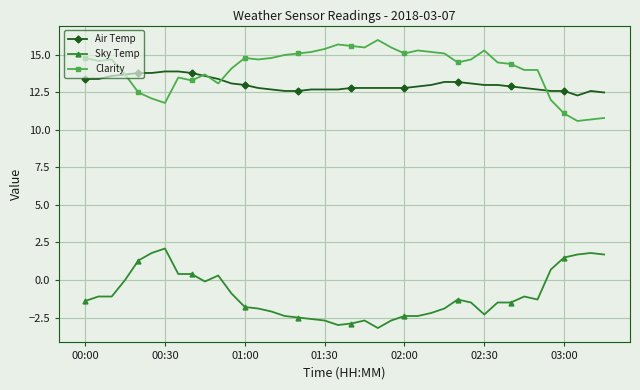

True or false: Air Temp and Sky Temp cross at least once.

False